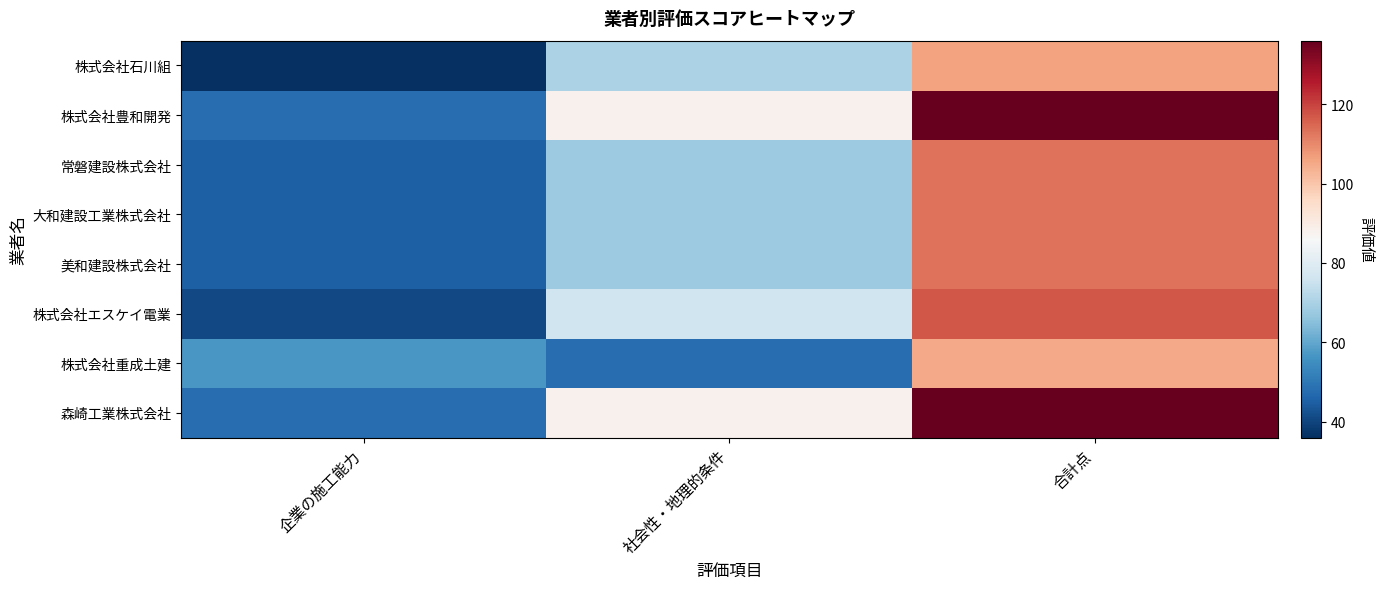

Which series has the largest total across all categories?

株式会社豊和開発